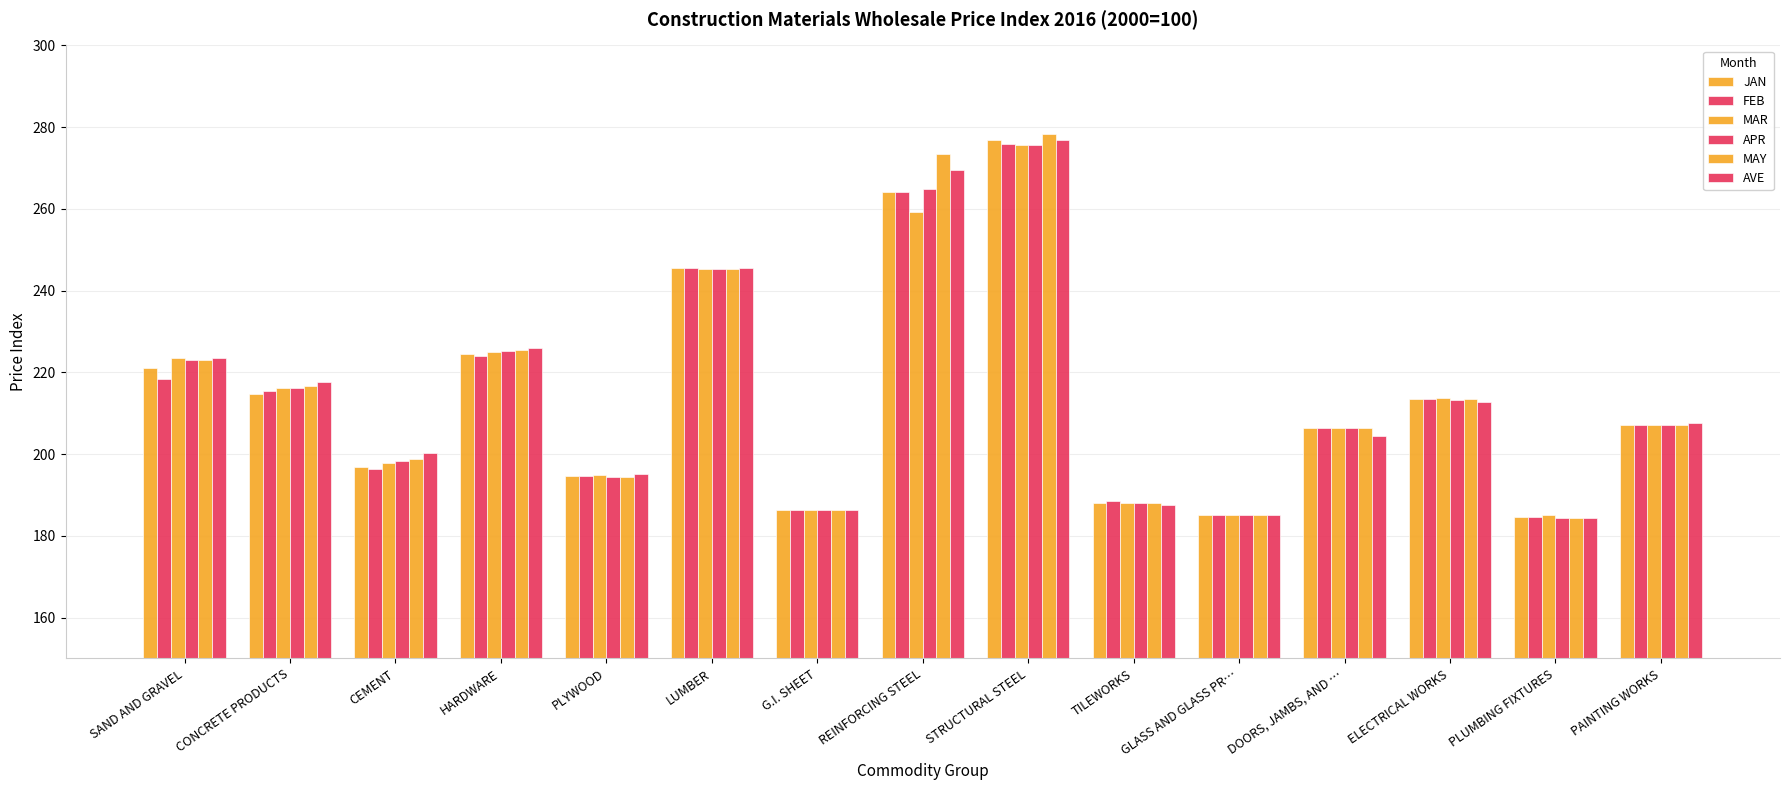

How many bars are there in total?

90